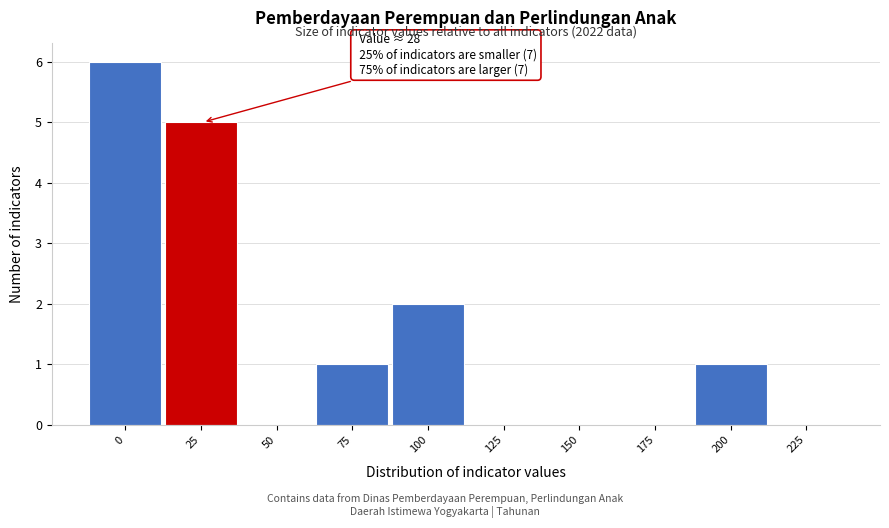

Reading left to right, transcribe all the data shown in this chart.

0=6	25=5	50=0	75=1	100=2	125=0	150=0	175=0	200=1	225=0